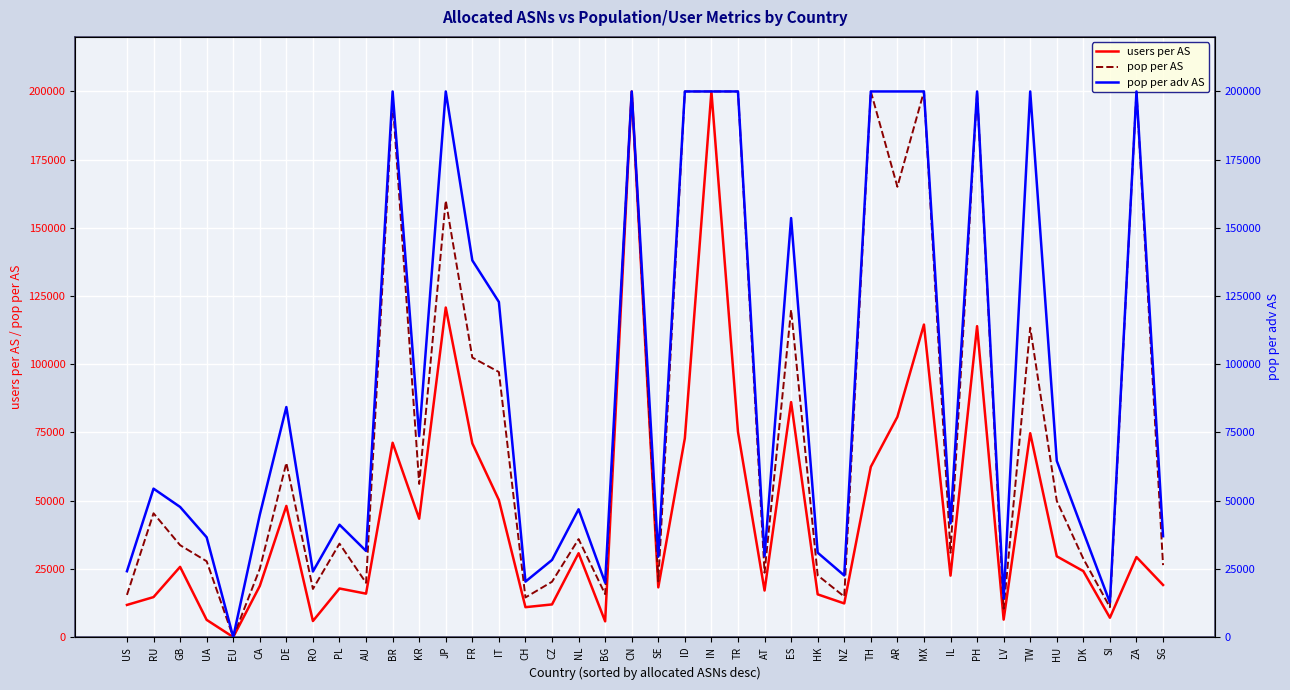

Reading left to right, list all the values displayed in this chart.

users per AS: 11785	14658	25741	6308	0	18731	48075	5890	17812	15924	71226	43395	120800	71006	50232	10961	11969	30742	5773	200000	18224	72871	200000	75231	17064	86135	15661	12336	62403	80715	114550	22523	113970	6400	74722	29603	24177	7095	29336	19099
pop per AS: 15446	45381	33692	27790	0	25009	63844	17637	34253	19881	196757	56138	160001	102462	97161	14517	20287	35914	15732	200000	20431	200000	200000	200000	23602	119965	22632	14845	200000	165061	200000	30939	200000	10424	113387	49921	28714	10950	200000	26380
pop per adv AS: 24140	54407	47705	36576	0	44829	84319	24039	41185	31575	200000	73661	200000	138082	122838	20325	28266	46849	19938	200000	29453	200000	200000	200000	29652	153591	30934	22584	200000	200000	200000	41662	200000	14142	200000	64604	38553	12682	200000	36973